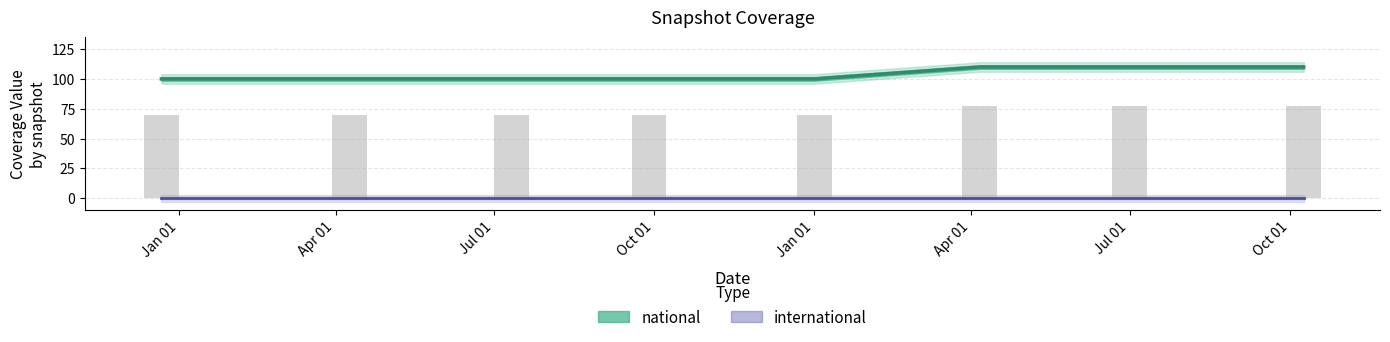

Which series changed the most between 2018-07-11 and 2017-12-22?

national